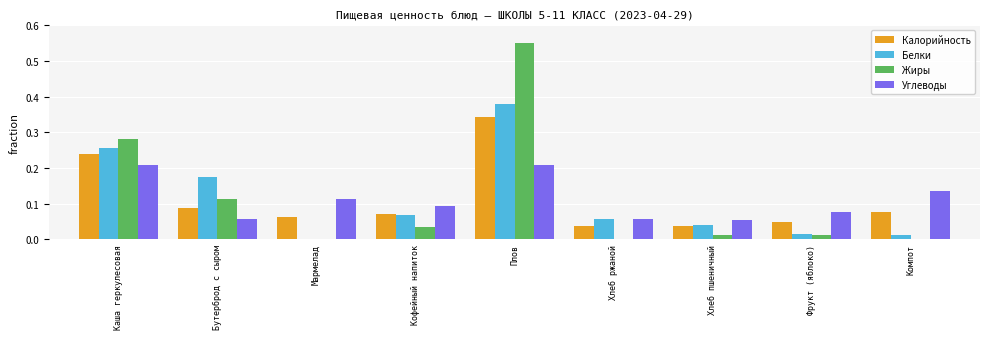

True or false: Жиры has a value of 0.1 at Каша геркулесовая.

False